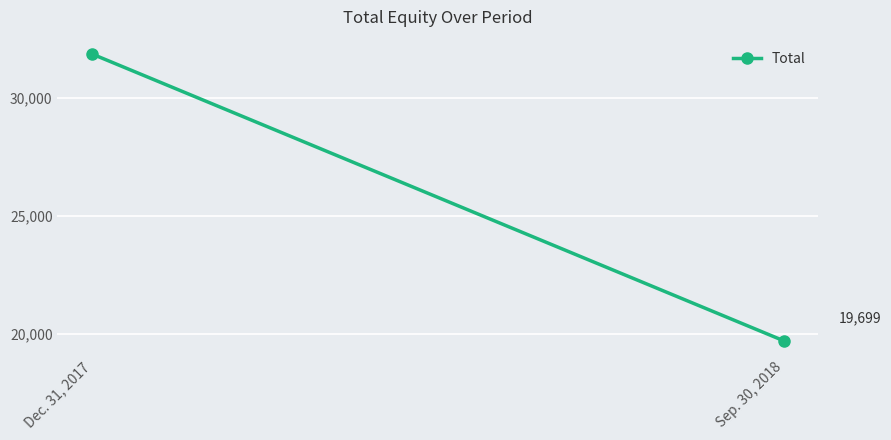

Which category has the highest value across all series?

Dec. 31, 2017